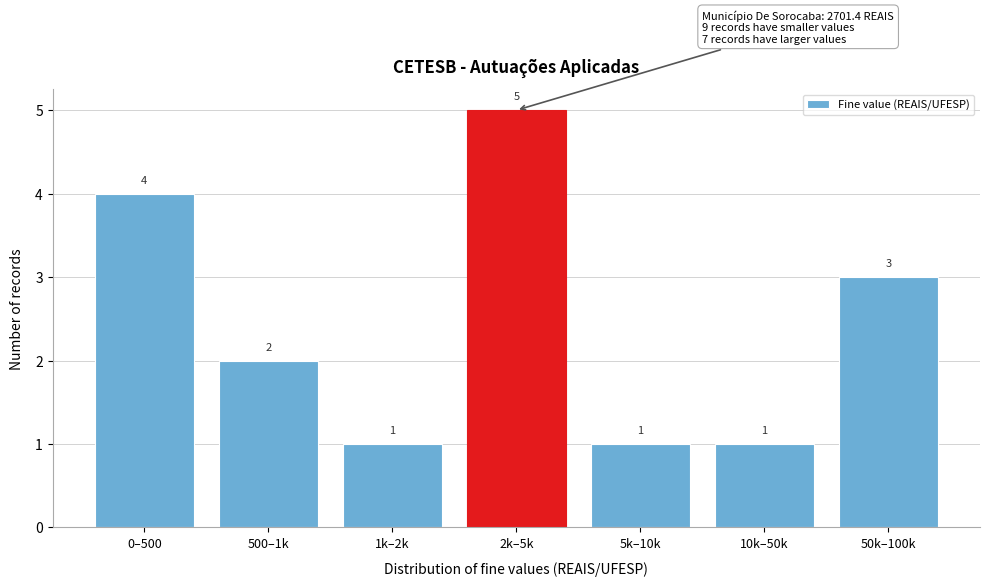

Reading right to left, extract all data points from this chart.

50k–100k=3	10k–50k=1	5k–10k=1	2k–5k=5	1k–2k=1	500–1k=2	0–500=4